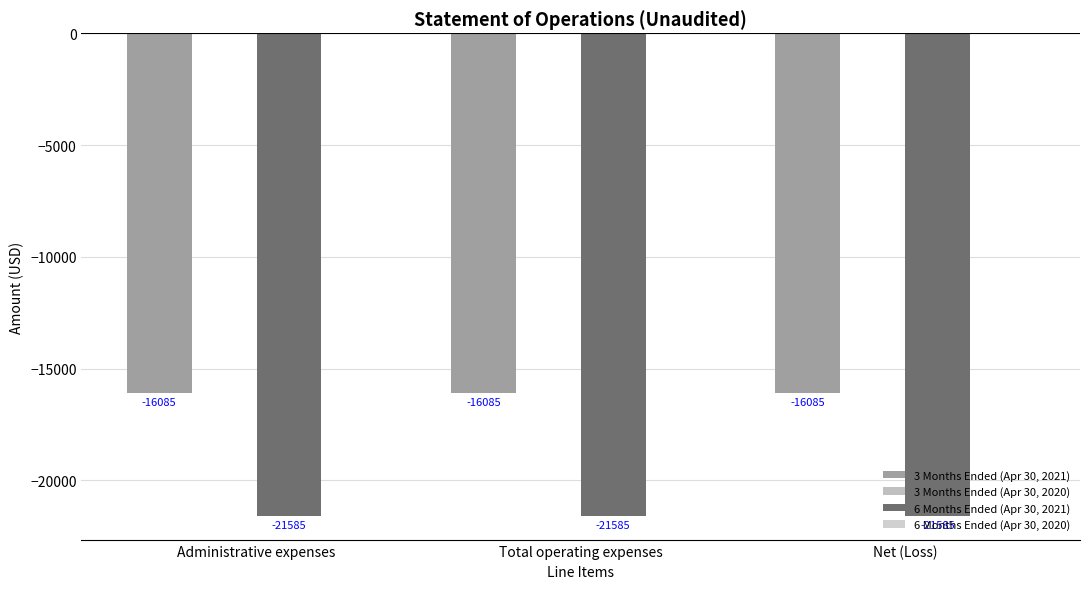

Which series has the largest total across all categories?

3 Months Ended (Apr 30, 2021)